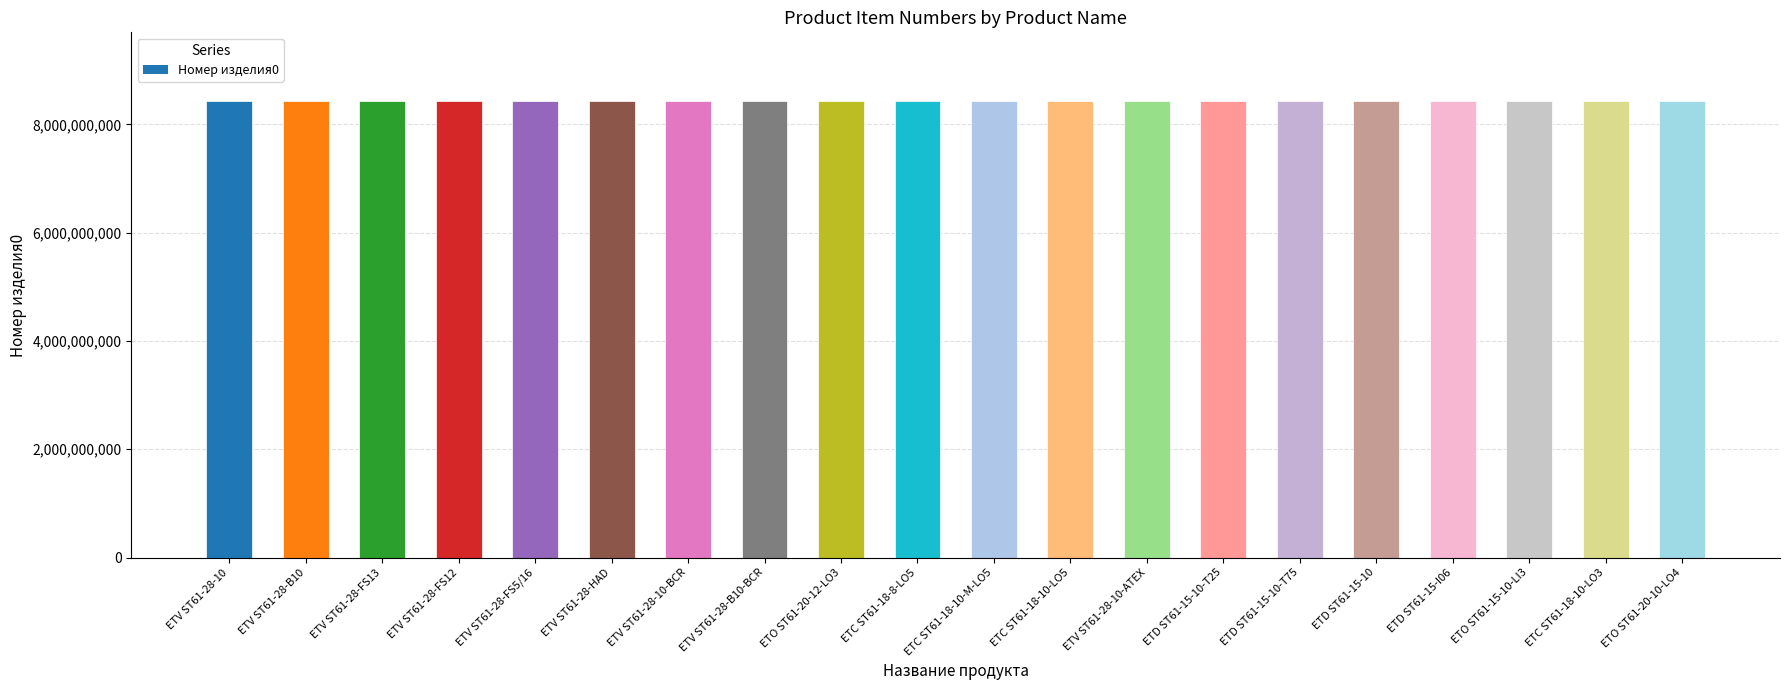

What is the maximum value shown in the chart?

8433231398